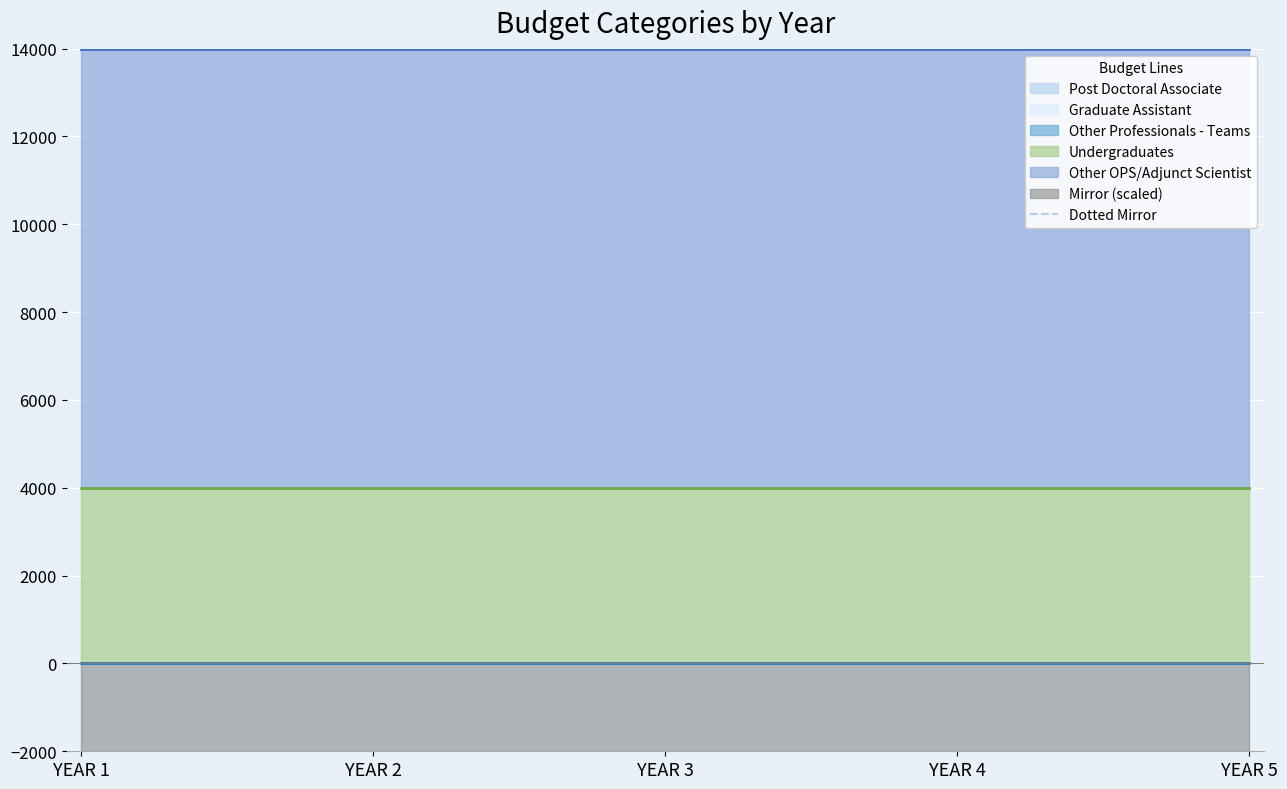

What is the maximum value for Other OPS/Adjunct Scientist?

10000